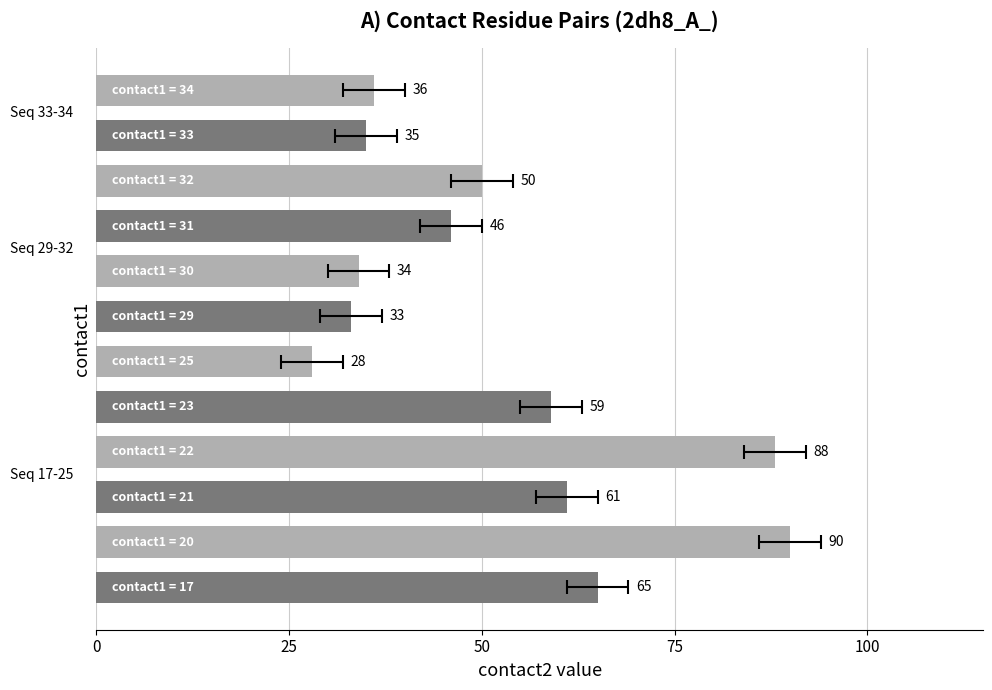

What is the difference between the maximum and minimum values?

62